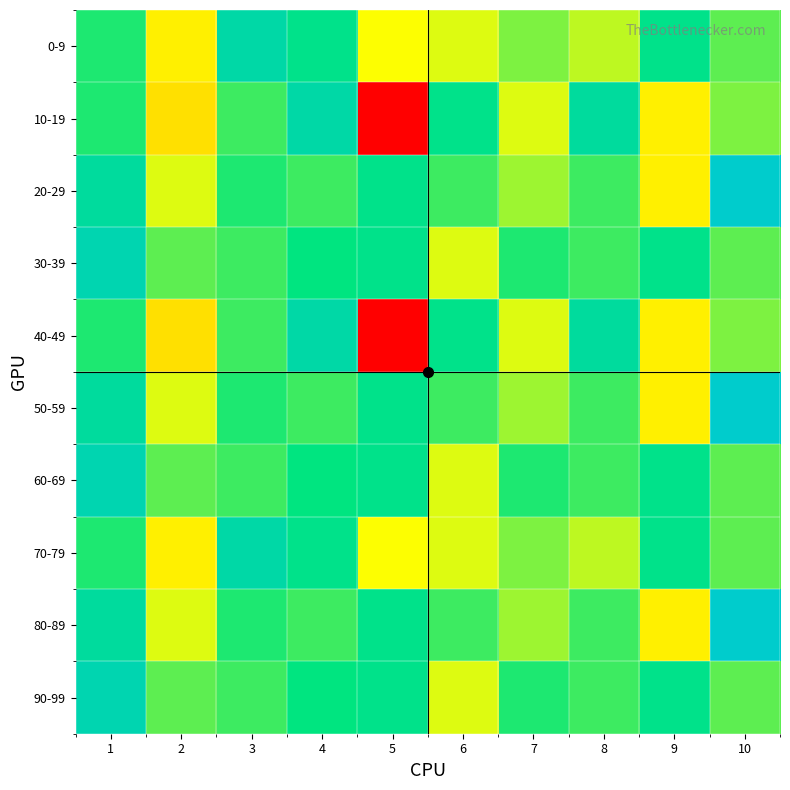

Reading left to right, what are all the values shown in this chart?

0-9: 1=0.7	2=0.5	3=0.9	4=0.8	5=0.5	6=0.5	7=0.6	8=0.6	9=0.8	10=0.7
10-19: 1=0.7	2=0.4	3=0.7	4=0.9	5=0.0	6=0.8	7=0.5	8=0.8	9=0.5	10=0.6
20-29: 1=0.8	2=0.5	3=0.7	4=0.7	5=0.8	6=0.7	7=0.6	8=0.7	9=0.5	10=1.0
30-39: 1=0.9	2=0.7	3=0.7	4=0.8	5=0.8	6=0.5	7=0.7	8=0.7	9=0.8	10=0.7
40-49: 1=0.7	2=0.4	3=0.7	4=0.9	5=0.0	6=0.8	7=0.5	8=0.8	9=0.5	10=0.6
50-59: 1=0.8	2=0.5	3=0.7	4=0.7	5=0.8	6=0.7	7=0.6	8=0.7	9=0.5	10=1.0
60-69: 1=0.9	2=0.7	3=0.7	4=0.8	5=0.8	6=0.5	7=0.7	8=0.7	9=0.8	10=0.7
70-79: 1=0.7	2=0.5	3=0.9	4=0.8	5=0.5	6=0.5	7=0.6	8=0.6	9=0.8	10=0.7
80-89: 1=0.8	2=0.5	3=0.7	4=0.7	5=0.8	6=0.7	7=0.6	8=0.7	9=0.5	10=1.0
90-99: 1=0.9	2=0.7	3=0.7	4=0.8	5=0.8	6=0.5	7=0.7	8=0.7	9=0.8	10=0.7